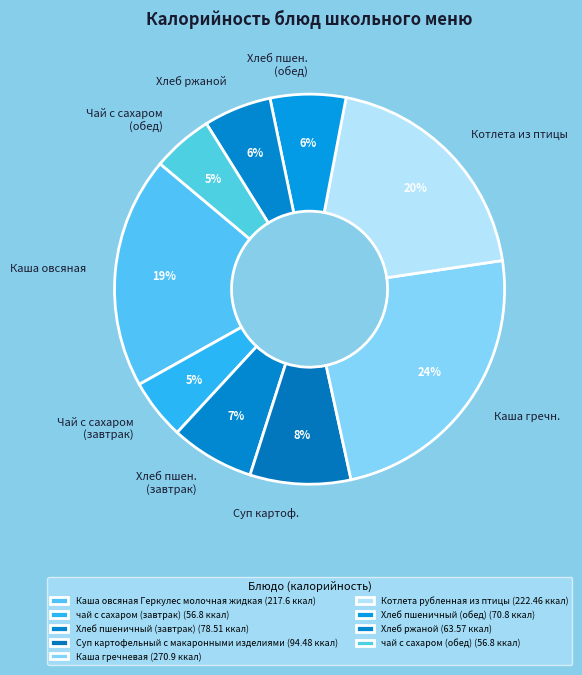

How many slices are in this pie chart?

9